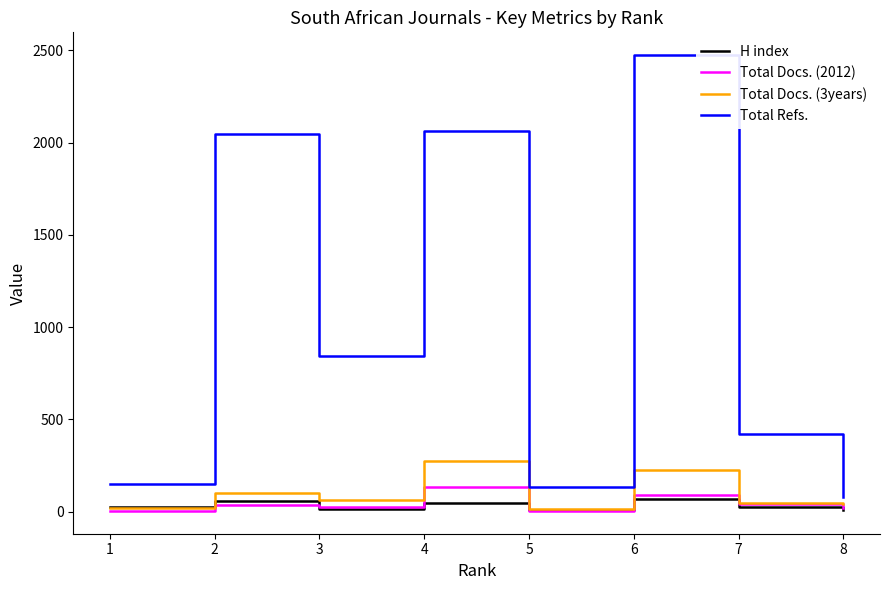

True or false: Total Refs. and Total Docs. (3years) intersect in this chart.

False